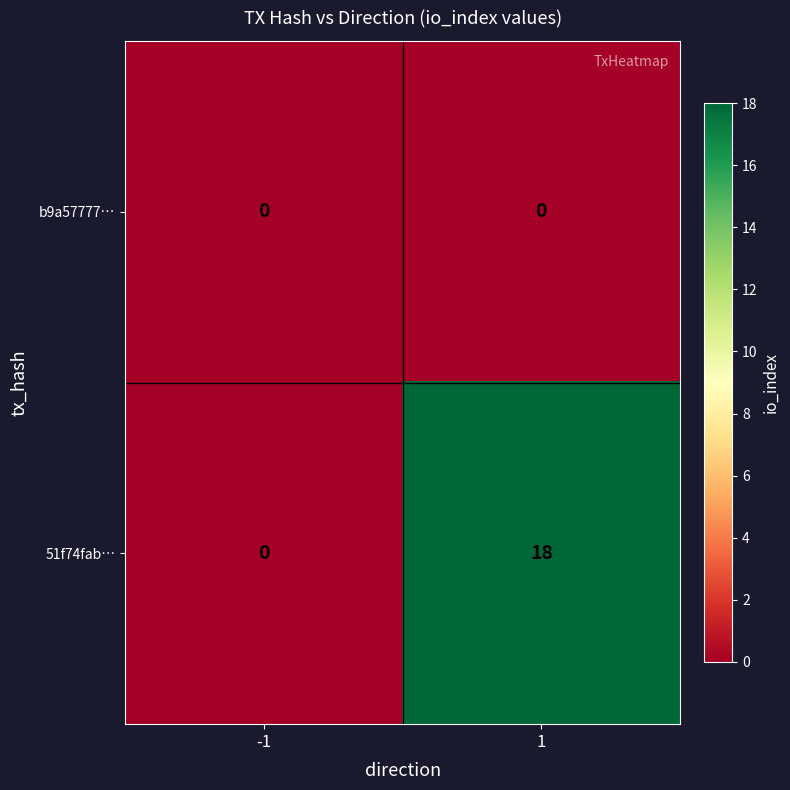

What is the greatest value displayed?

18